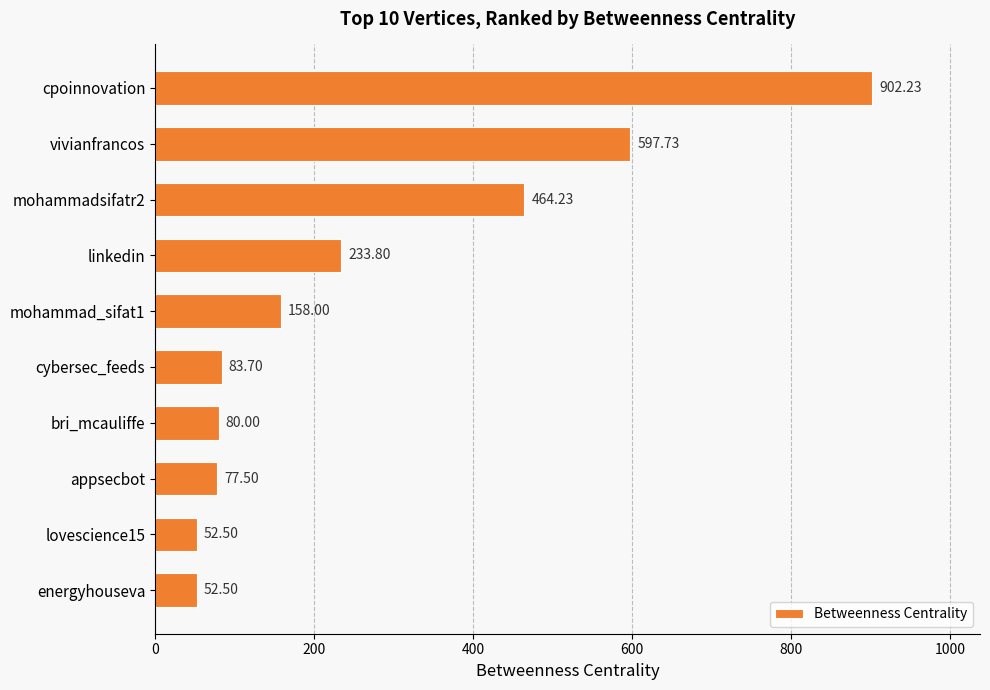

What is the label of the 1st bar from the top?

cpoinnovation